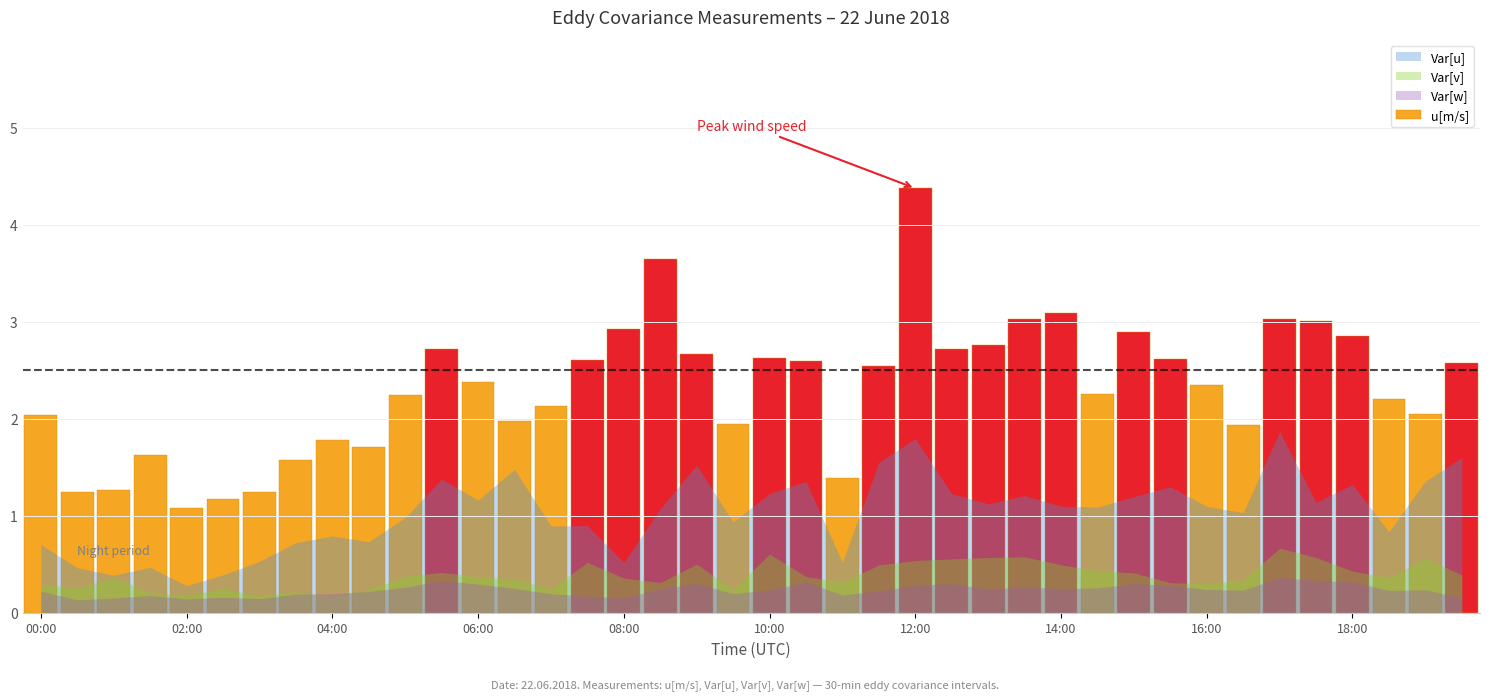

What is the difference between the second highest and second lowest values?

2.5